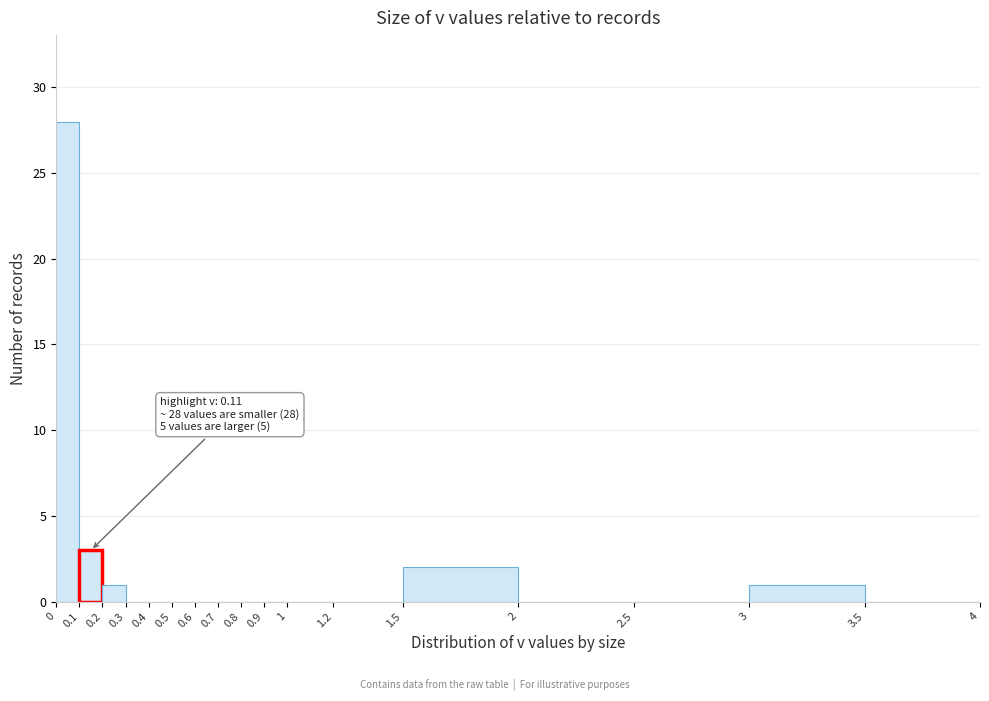

Over which range of the x-axis is the bar tallest?

0 to 0.1